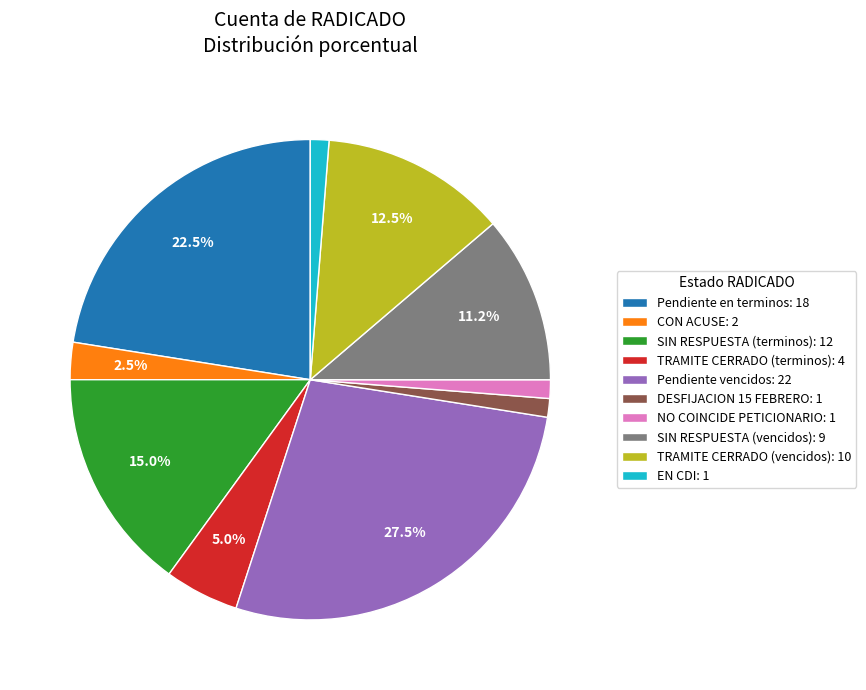

To the nearest percent, what is the difference between the largest and smallest slice percentages?

26%